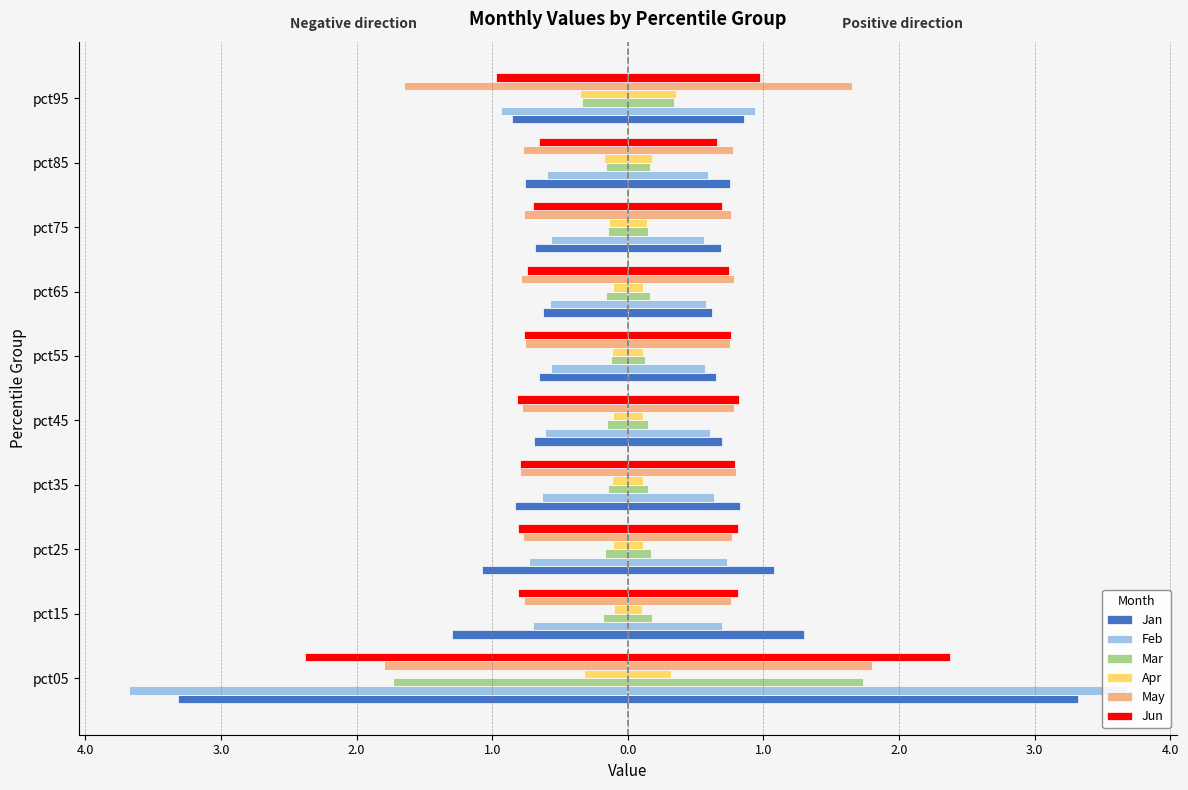

What is the sum of all Apr values?

-1.7